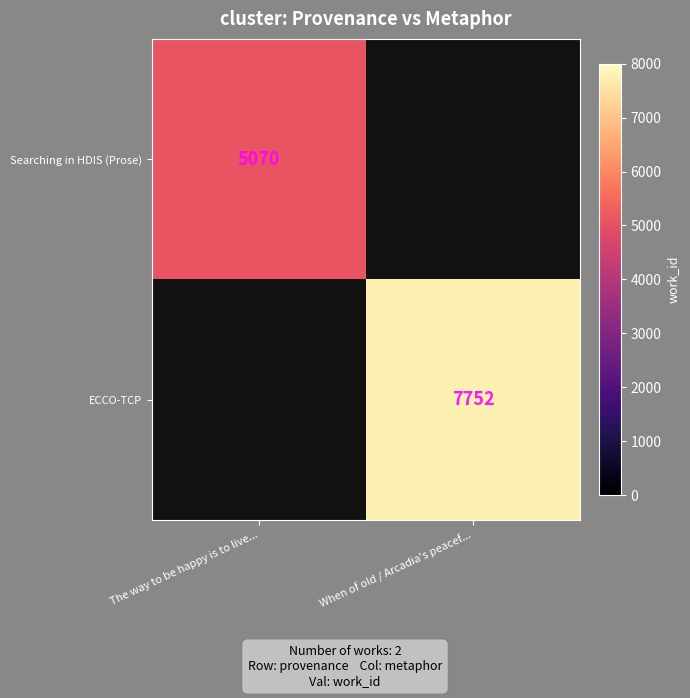

True or false: Searching in HDIS (Prose) has a value of 7005.5 at The way to be happy is to live....

False